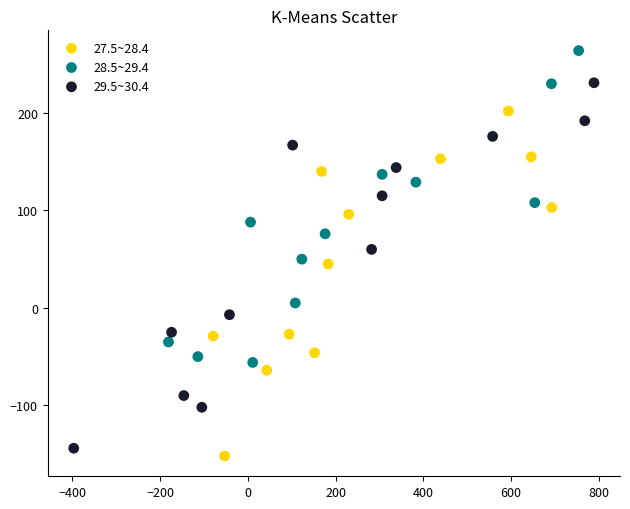

Which series contains the highest Y value?

28.5~29.4